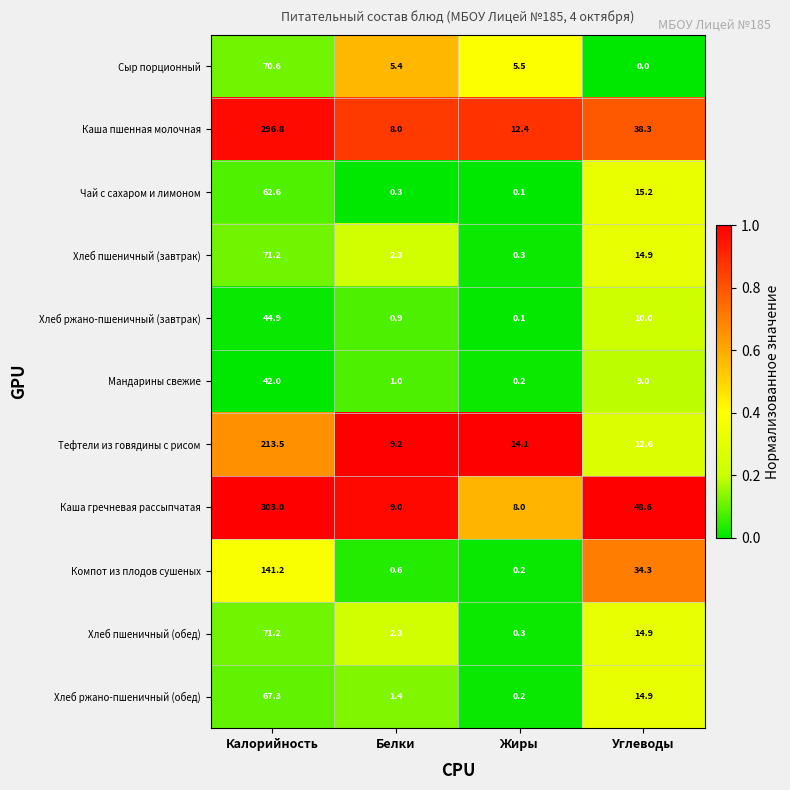

The Каша гречневая рассыпчатая series shows 48.6 at Углеводы. True or false?

True